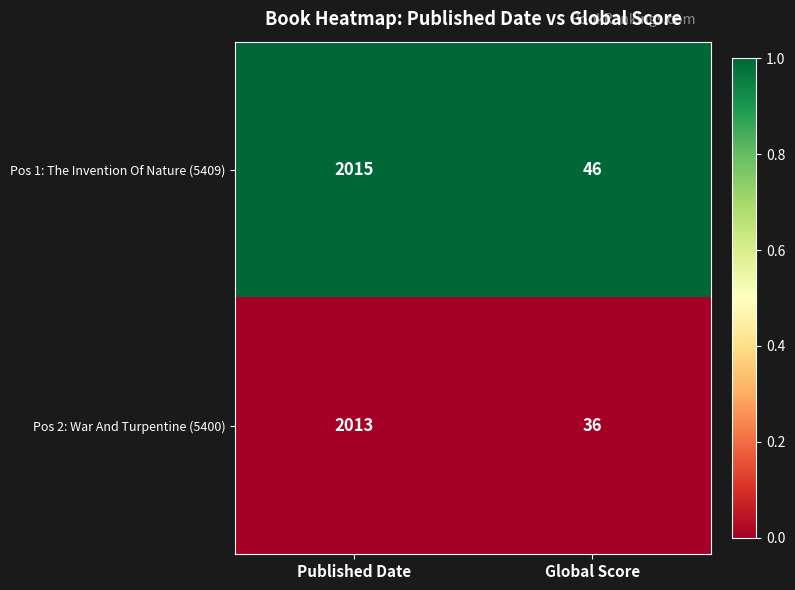

Which series has the largest range (max minus min)?

Pos 2: War And Turpentine (5400)